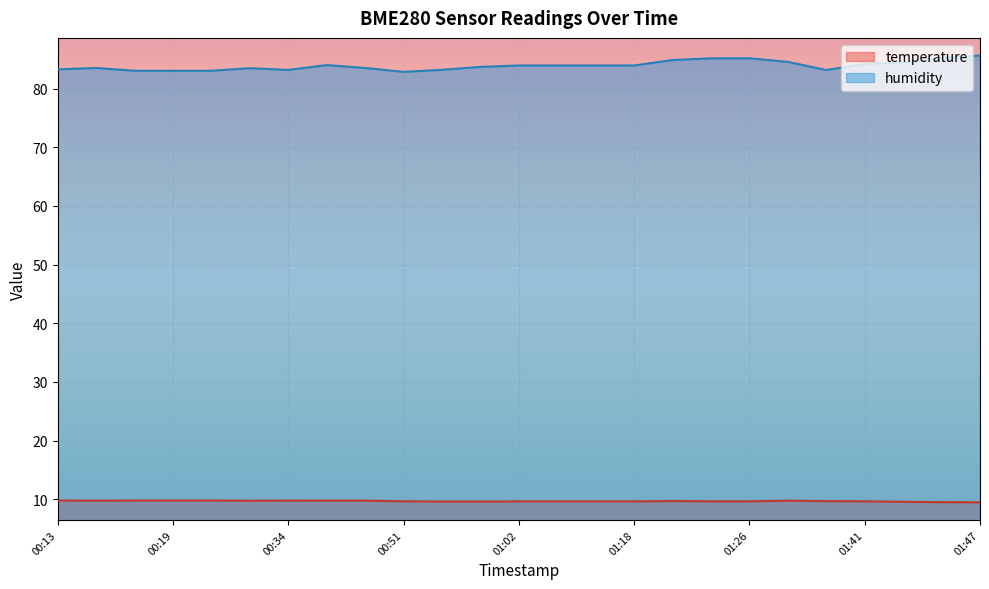

What position from the left is 00:57?

11